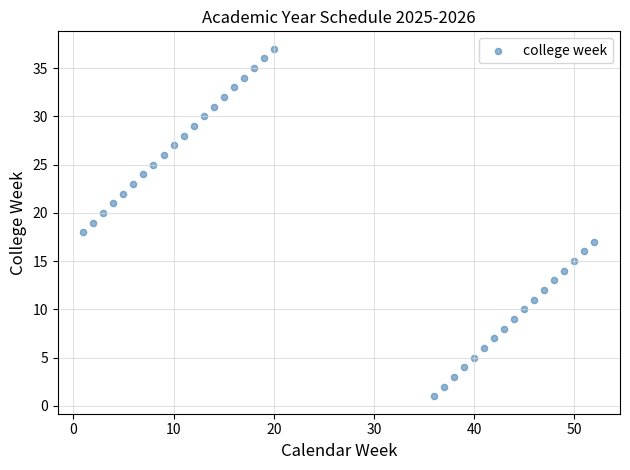

What is the range of X values (max minus min)?

51